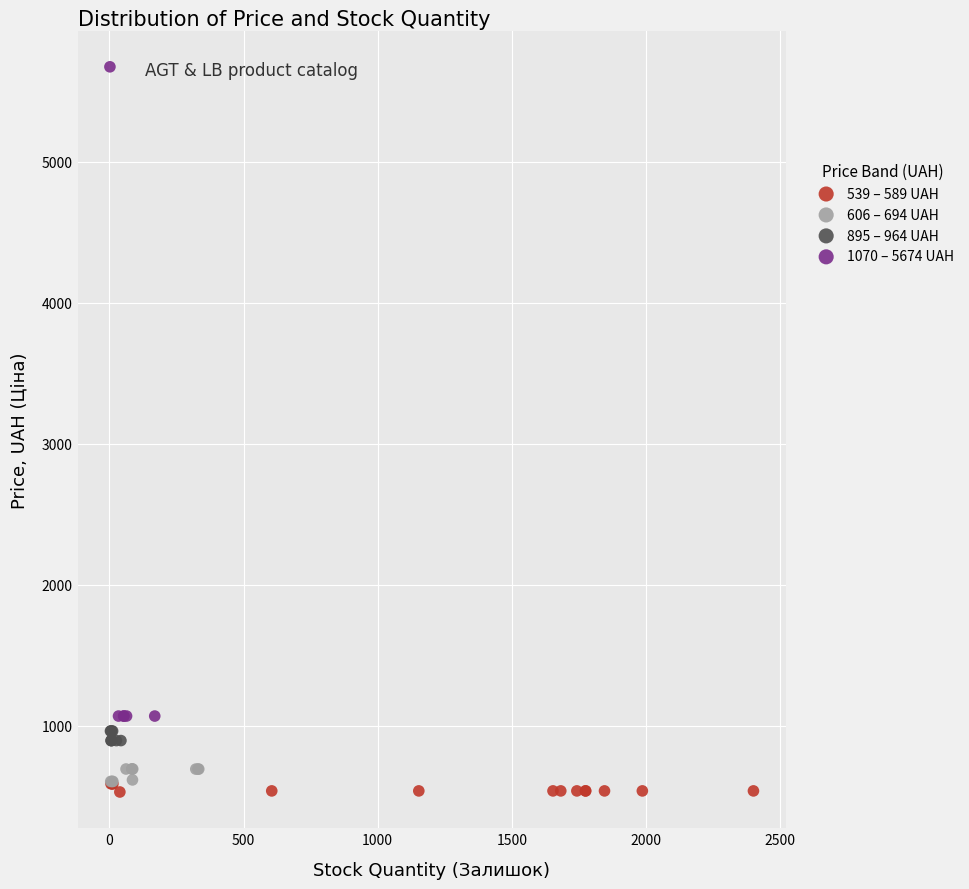

Which series has the largest Y range (max minus min)?

1070 – 5674 UAH